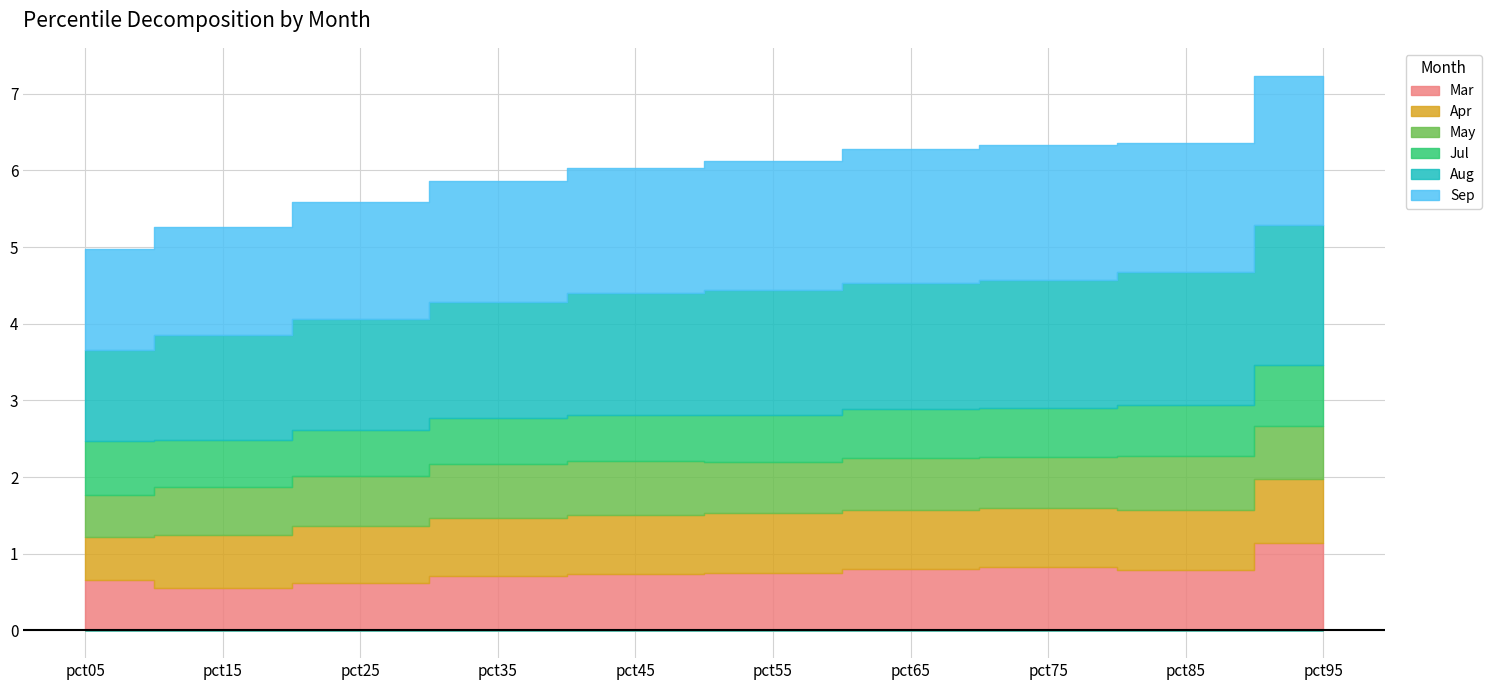

Which has a higher value, pct95 or pct85?

pct95